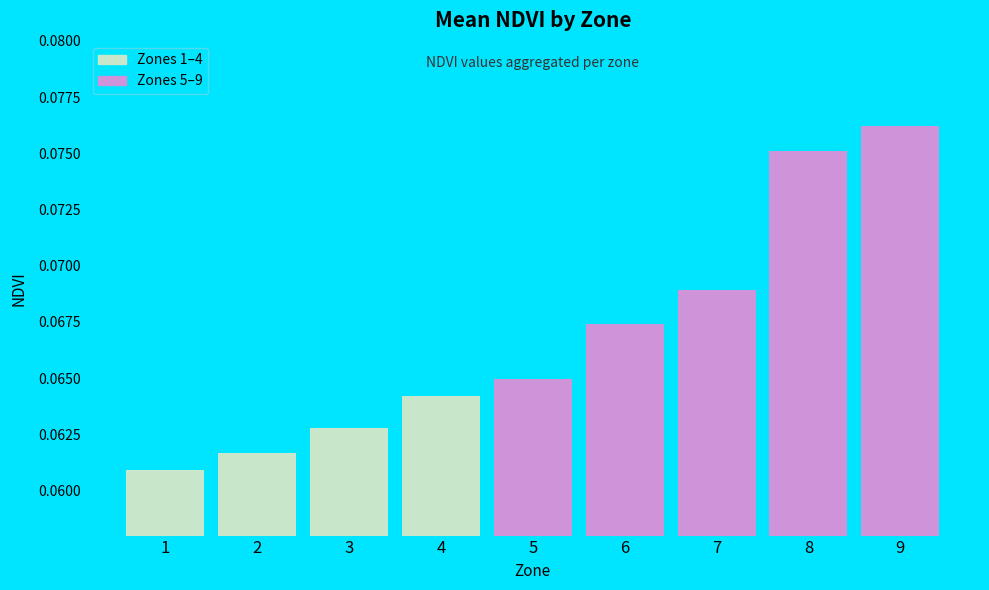

Count the values in the range 0 to 1.

9